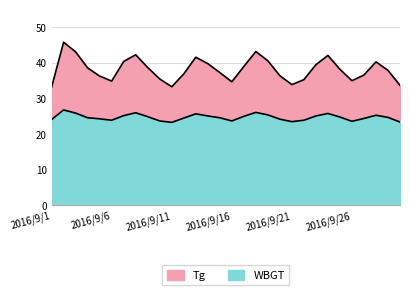

The Tg series shows 43.1 at 2016/9/18. True or false?

True